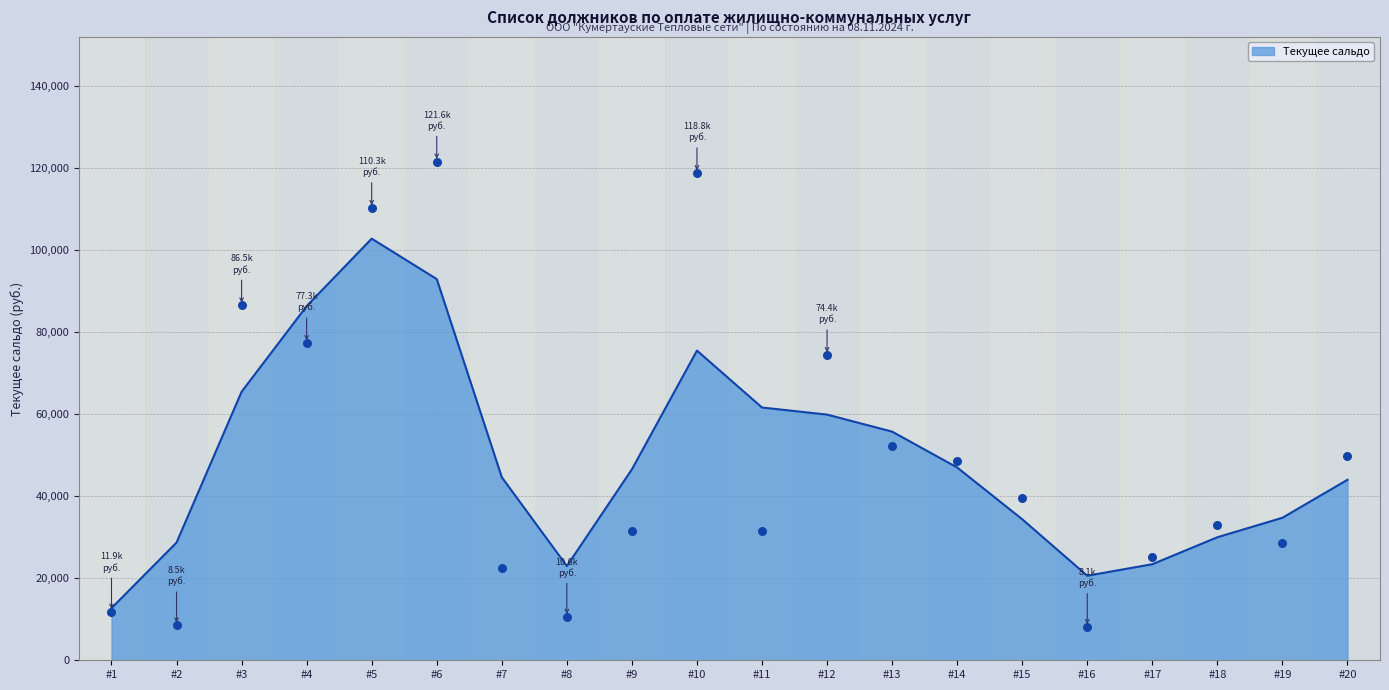

At which label does Текущее сальдо reach its peak?

#5